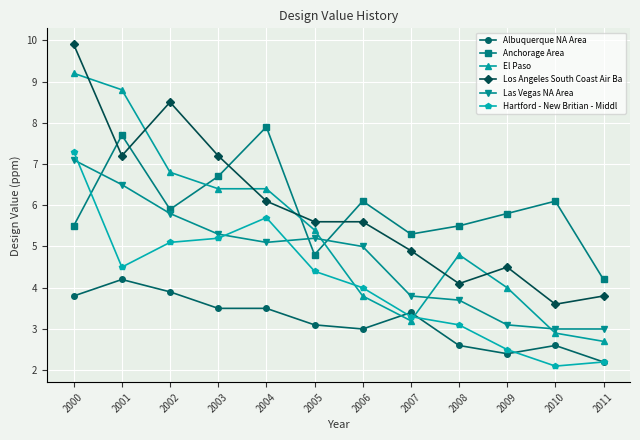

Where is the first local maximum for Anchorage Area?

2001